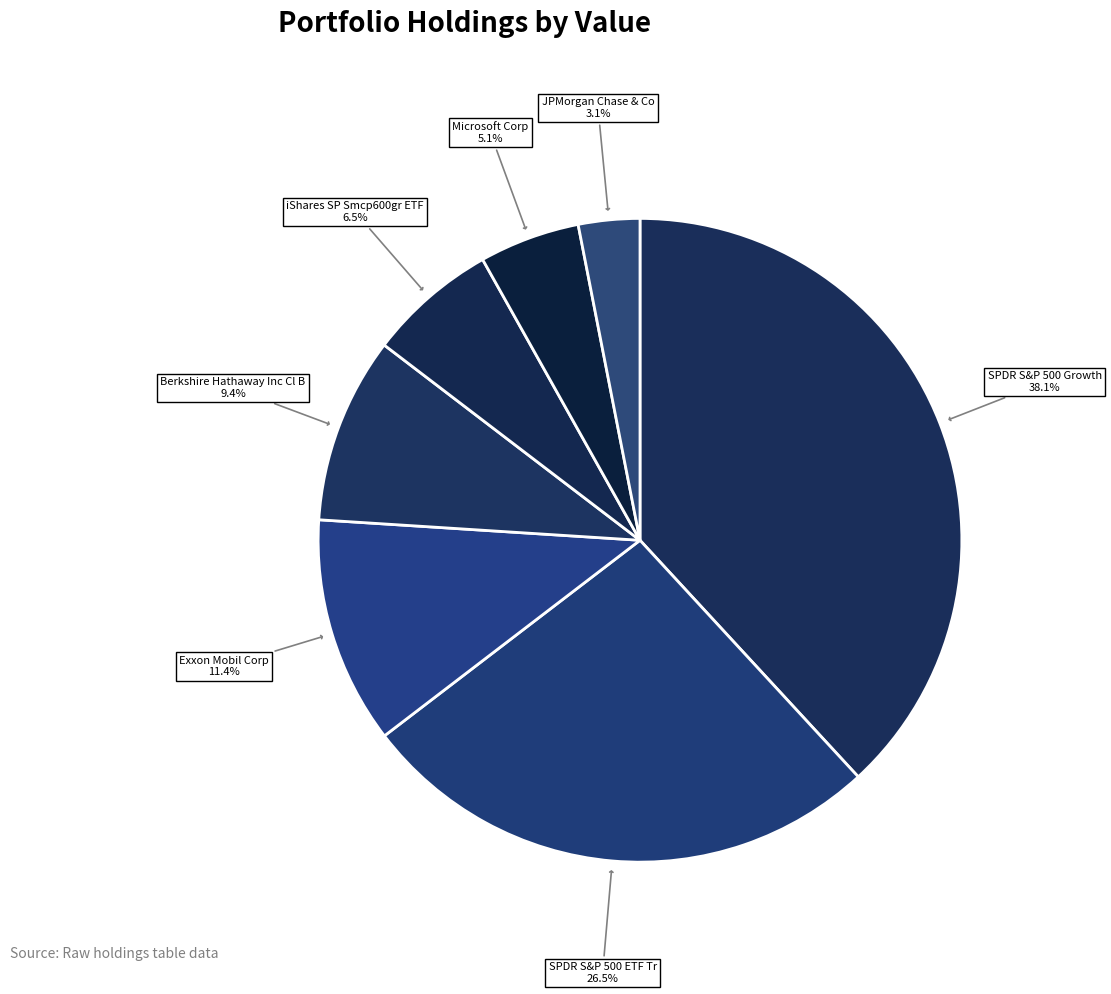

Approximately how many times larger is the value at JPMorgan Chase & Co compared to Exxon Mobil Corp?

0.3